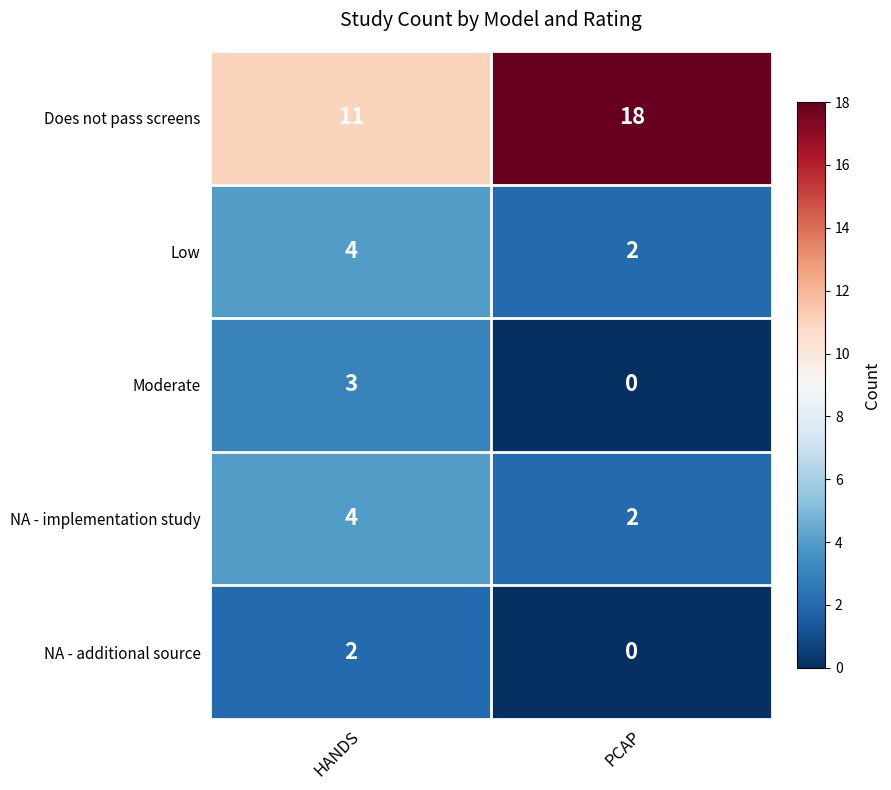

List the labels in order of Moderate value, largest first.

HANDS, PCAP